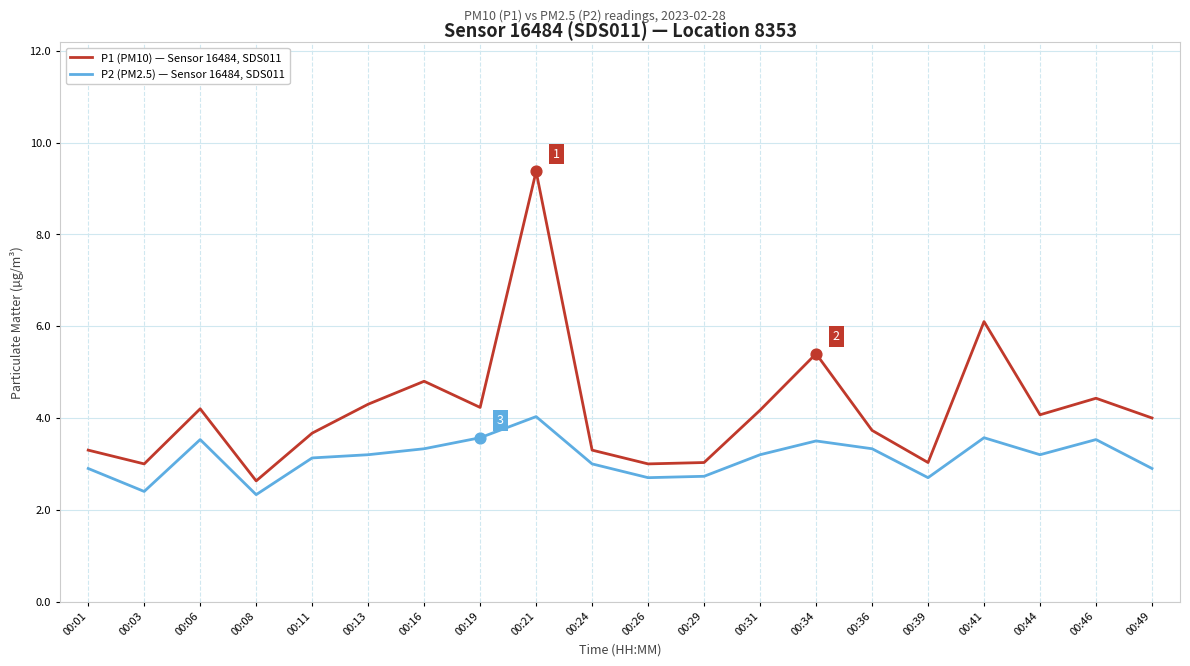

Which series has the widest spread of values?

P1 (PM10) — Sensor 16484, SDS011